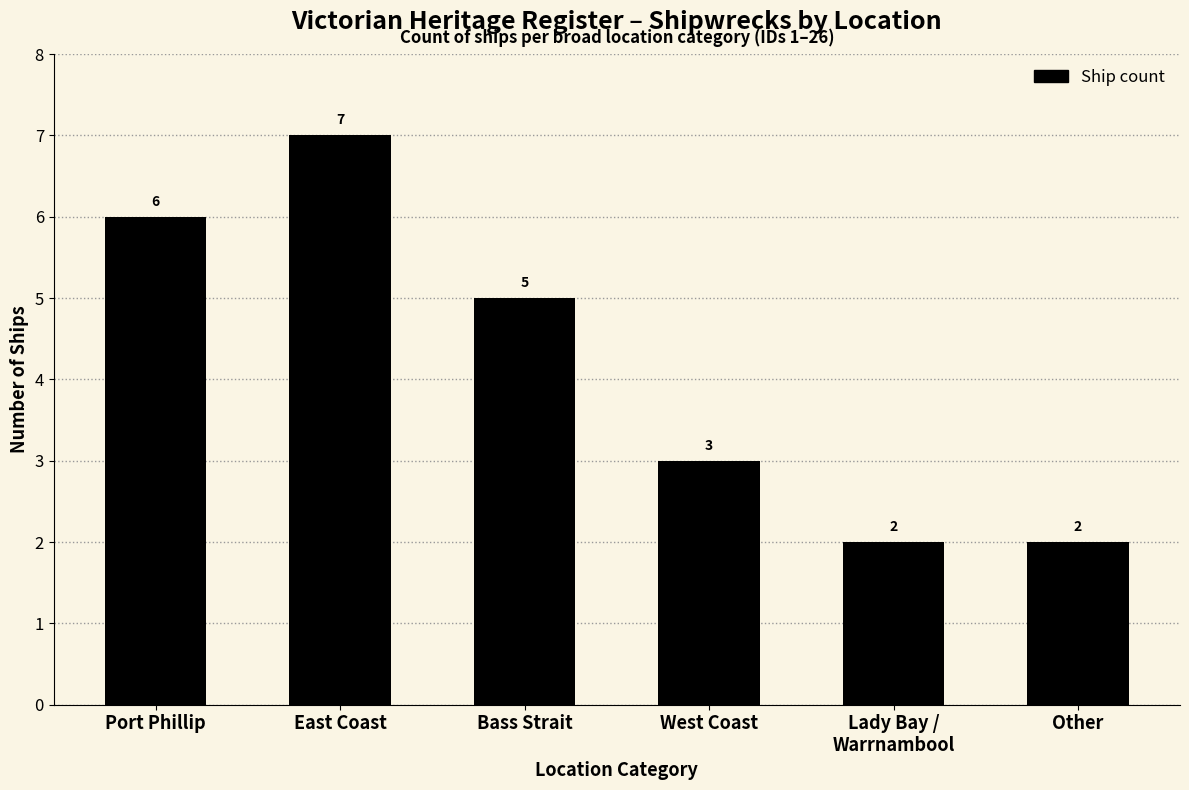

Are the bars horizontal?

No